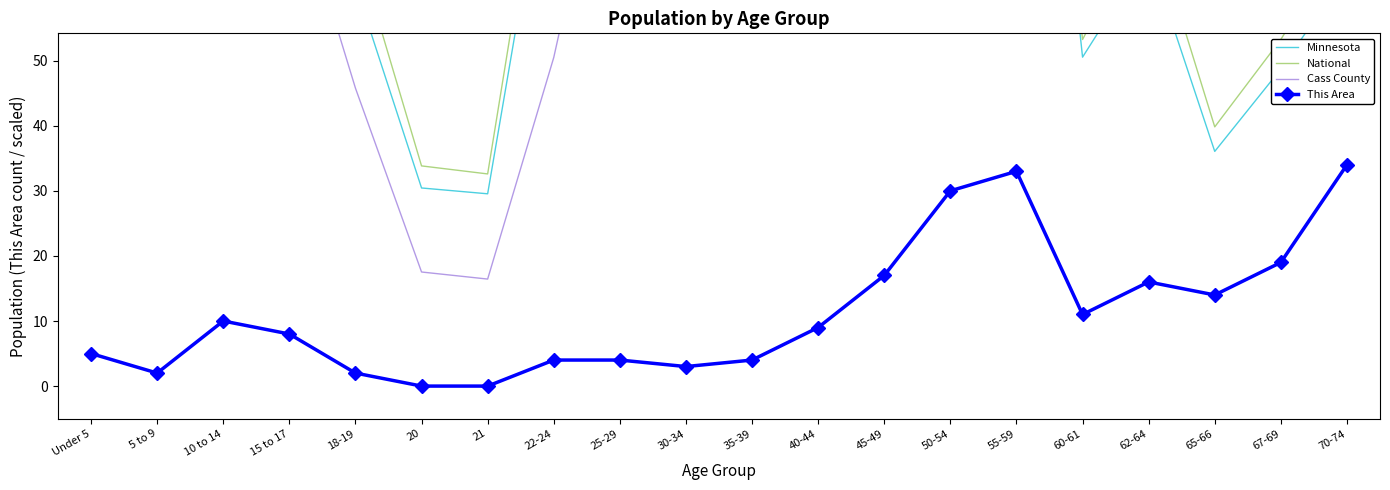

Rank the series by their maximum value, from highest to lowest.

Minnesota, National, Cass County, This Area